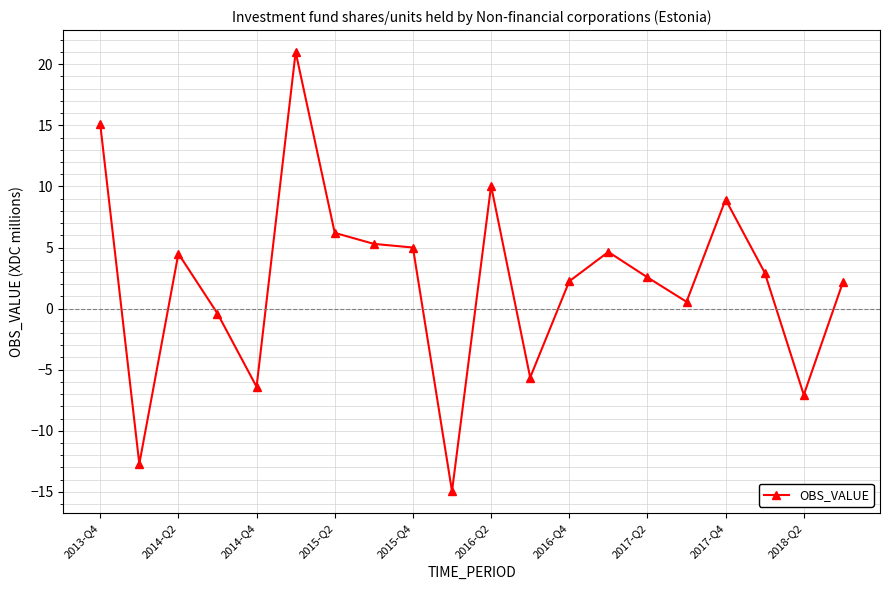

What is the sum of all values?

44.0